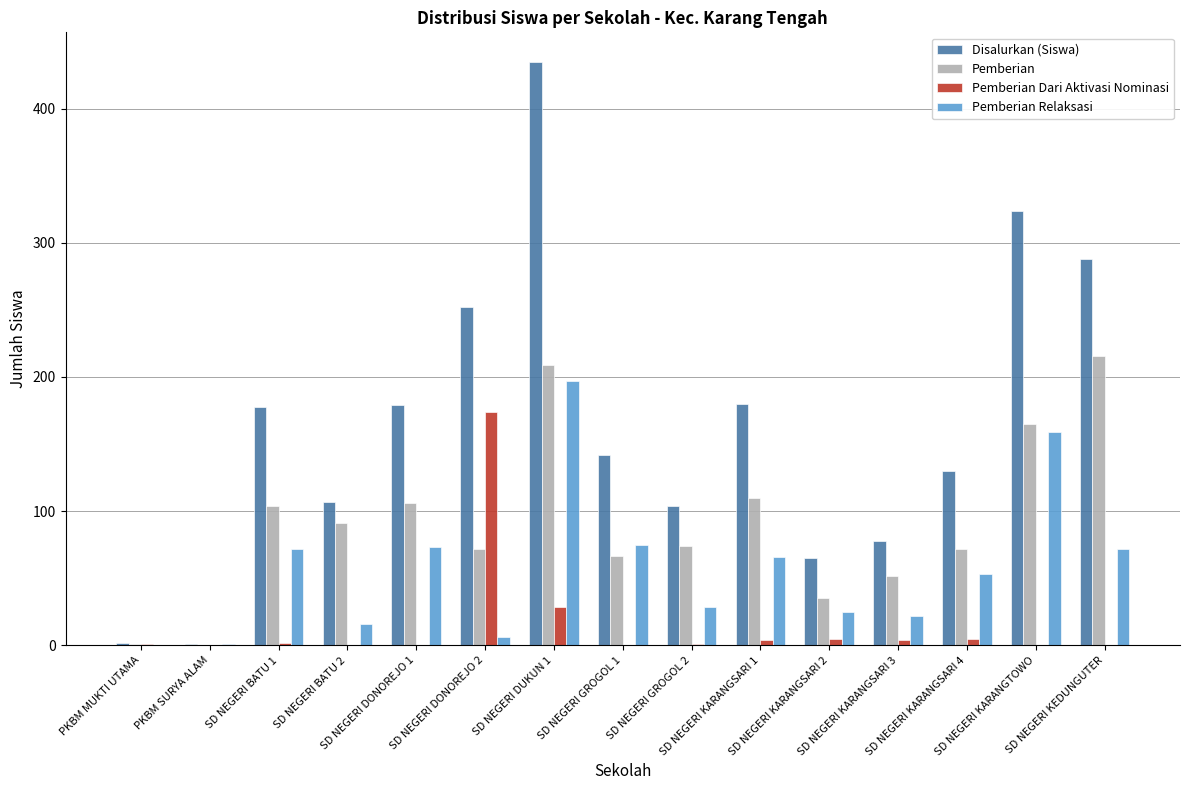

Which series has the largest total across all categories?

Disalurkan (Siswa)